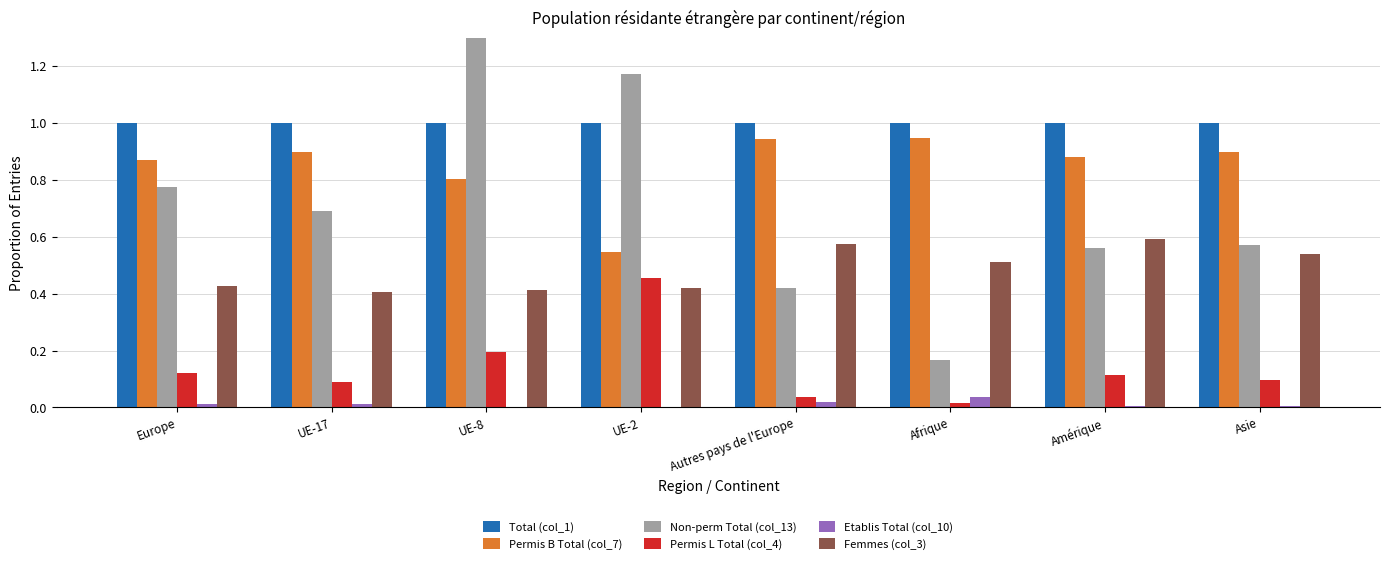

Which series changed the most between Europe and Afrique?

Non-perm Total (col_13)